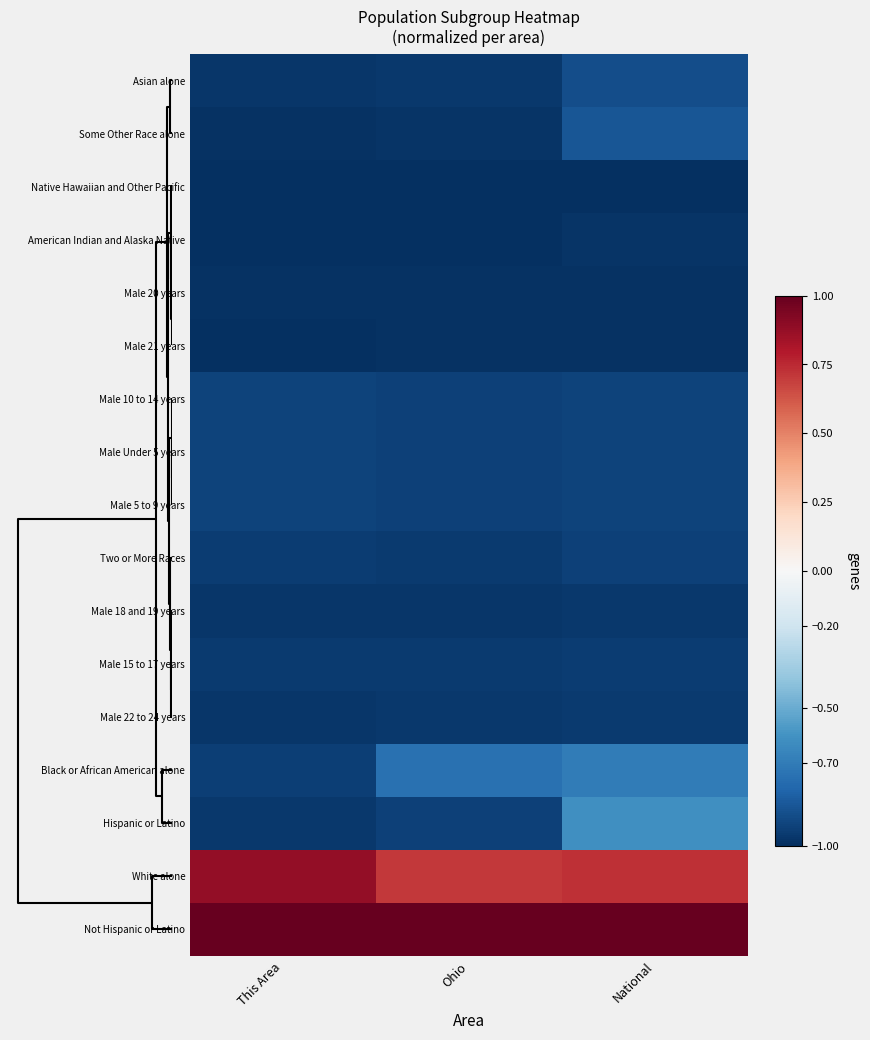

Reading right to left, transcribe all the data shown in this chart.

Asian alone: National=-0.9	Ohio=-1.0	This Area=-1.0
Some Other Race alone: National=-0.9	Ohio=-1.0	This Area=-1.0
Native Hawaiian and Other Pacific: National=-1.0	Ohio=-1.0	This Area=-1.0
American Indian and Alaska Native: National=-1.0	Ohio=-1.0	This Area=-1.0
Male 20 years: National=-1.0	Ohio=-1.0	This Area=-1.0
Male 21 years: National=-1.0	Ohio=-1.0	This Area=-1.0
Male 10 to 14 years: National=-0.9	Ohio=-0.9	This Area=-0.9
Male Under 5 years: National=-0.9	Ohio=-0.9	This Area=-0.9
Male 5 to 9 years: National=-0.9	Ohio=-0.9	This Area=-0.9
Two or More Races: National=-0.9	Ohio=-1.0	This Area=-0.9
Male 18 and 19 years: National=-1.0	Ohio=-1.0	This Area=-1.0
Male 15 to 17 years: National=-1.0	Ohio=-1.0	This Area=-1.0
Male 22 to 24 years: National=-1.0	Ohio=-1.0	This Area=-1.0
Black or African American alone: National=-0.7	Ohio=-0.7	This Area=-0.9
Hispanic or Latino: National=-0.6	Ohio=-0.9	This Area=-1.0
White alone: National=0.7	Ohio=0.7	This Area=0.9
Not Hispanic or Latino: National=1.0	Ohio=1.0	This Area=1.0